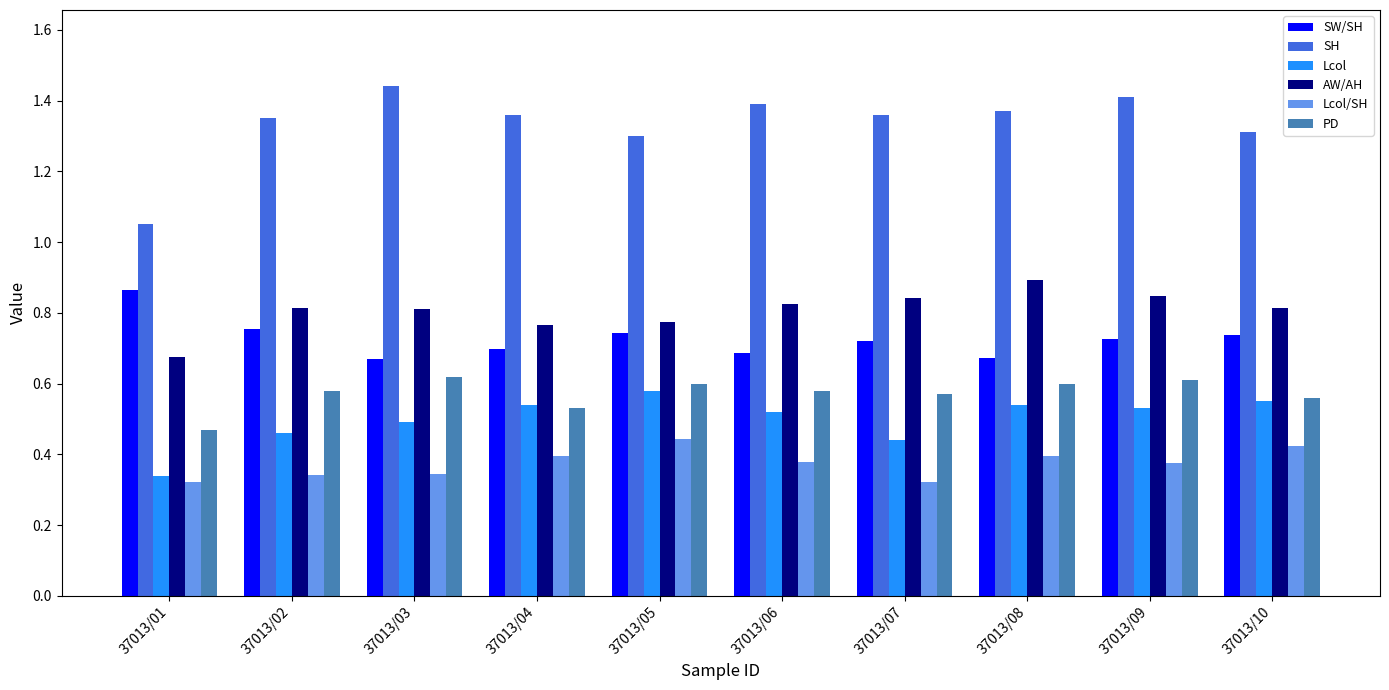

What is the sum of all SW/SH values?

7.3